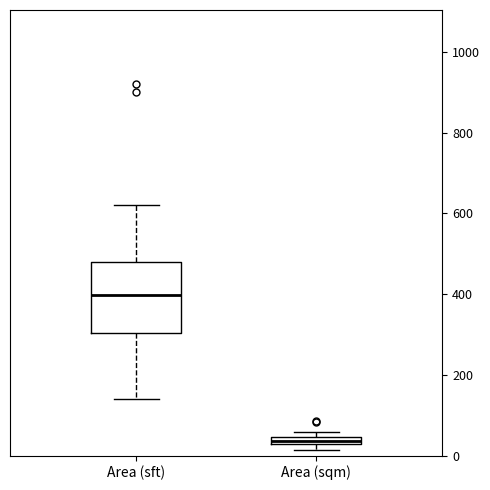

Which box's median line is the lowest?

Area (sqm)